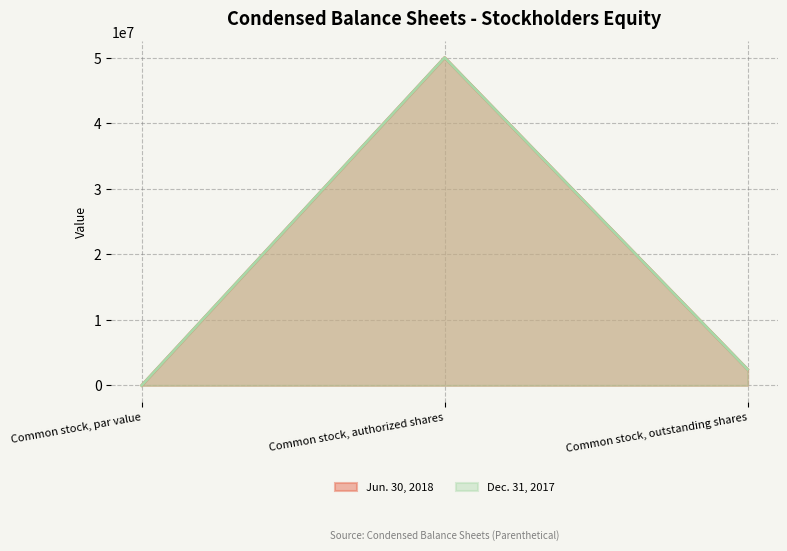

How many values in Dec. 31, 2017 are above zero?

2